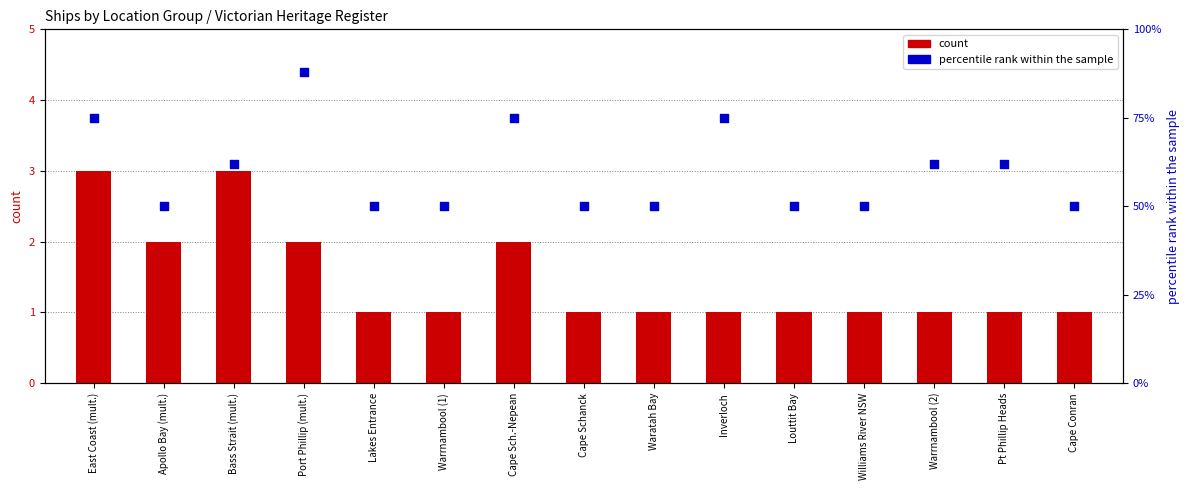

Is the value of count at Apollo Bay (mult.) greater than the value of percentile rank within the sample at Warrnambool (1)?

No